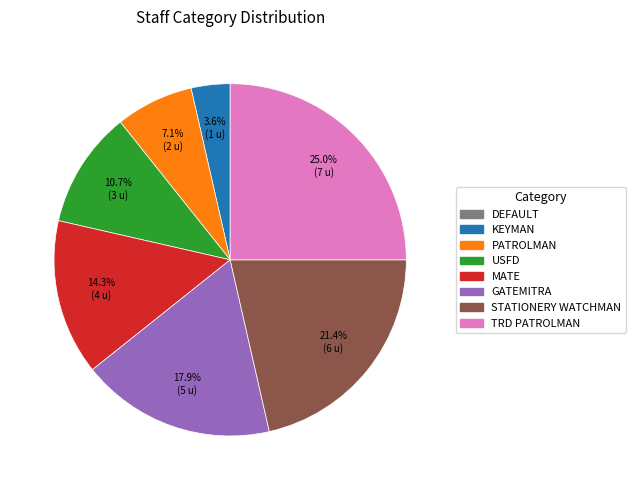

Is there any slice that represents more than half of the pie?

No